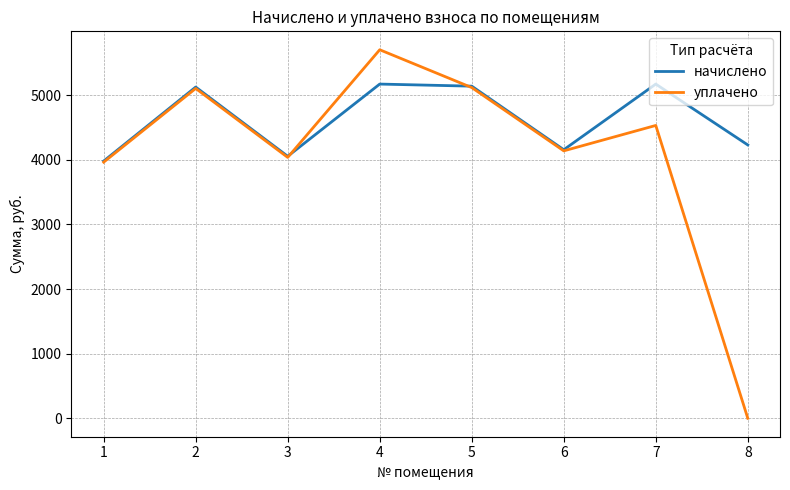

Which series has the largest range (max minus min)?

уплачено